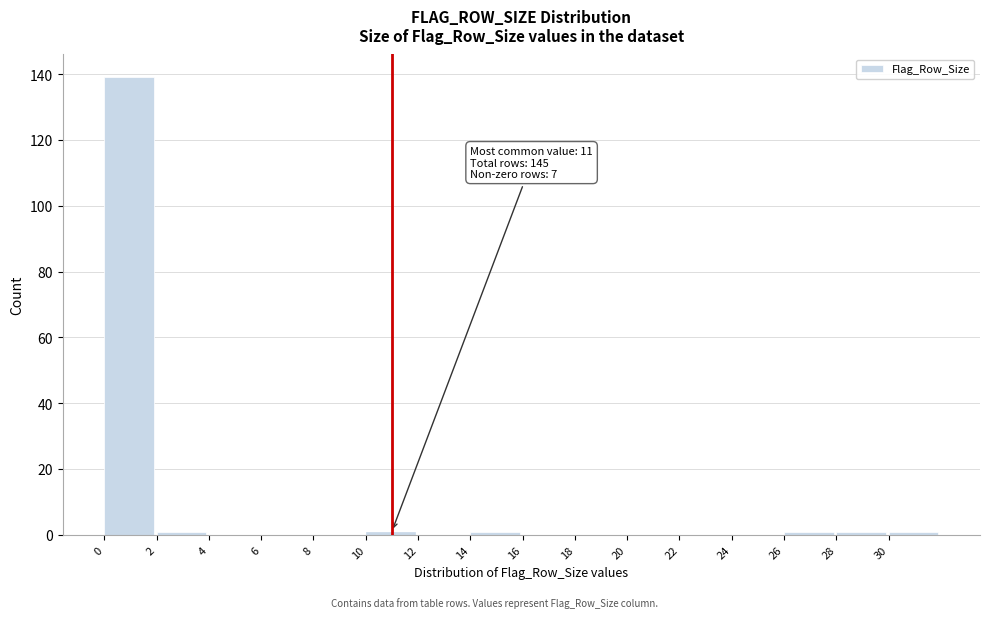

Over which range of the x-axis is the bar tallest?

0 to 2